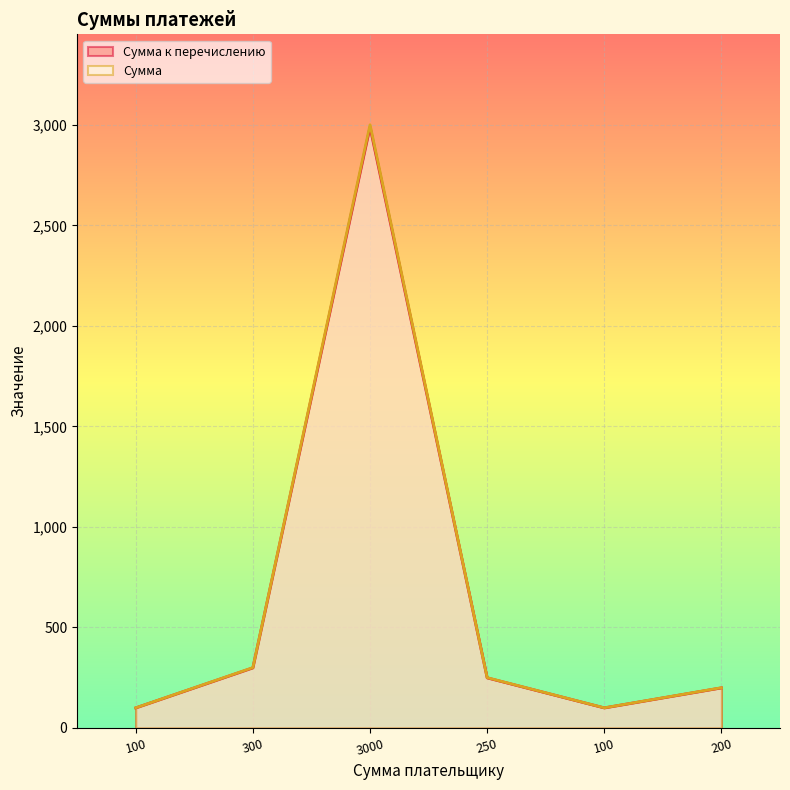

What is the label of the 1st point from the left?

100